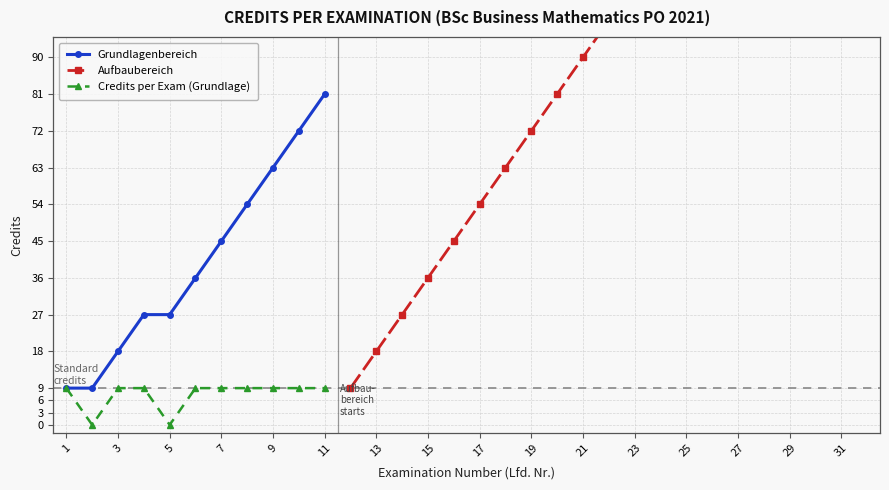

True or false: Cumulative Credits and Grundlagenbereich cross at least once.

False